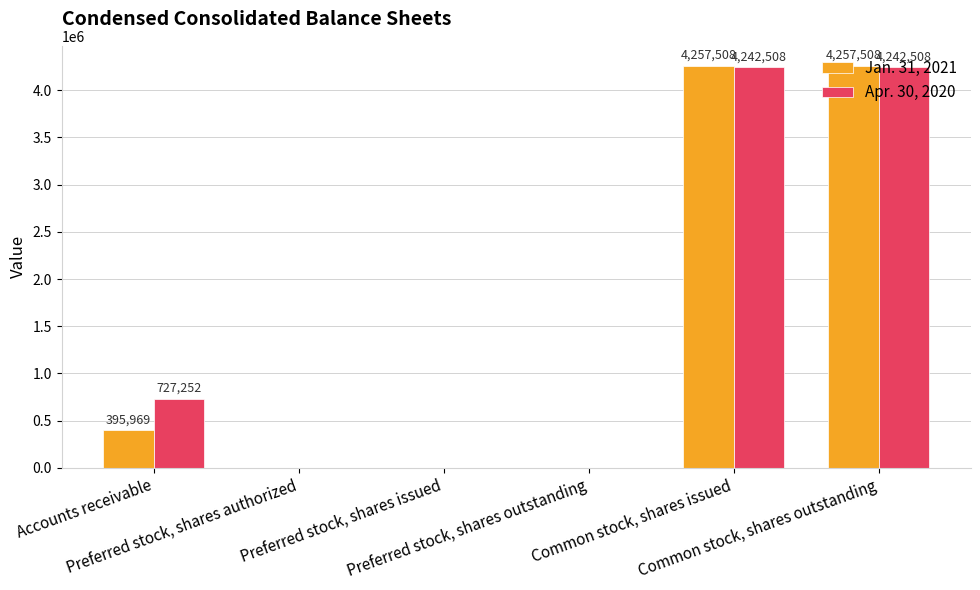

Reading left to right, extract all data points from this chart.

Jan. 31, 2021: Accounts receivable=395969	Preferred stock, shares authorized=0	Preferred stock, shares issued=0	Preferred stock, shares outstanding=0	Common stock, shares issued=4257508	Common stock, shares outstanding=4257508
Apr. 30, 2020: Accounts receivable=727252	Preferred stock, shares authorized=0	Preferred stock, shares issued=0	Preferred stock, shares outstanding=0	Common stock, shares issued=4242508	Common stock, shares outstanding=4242508